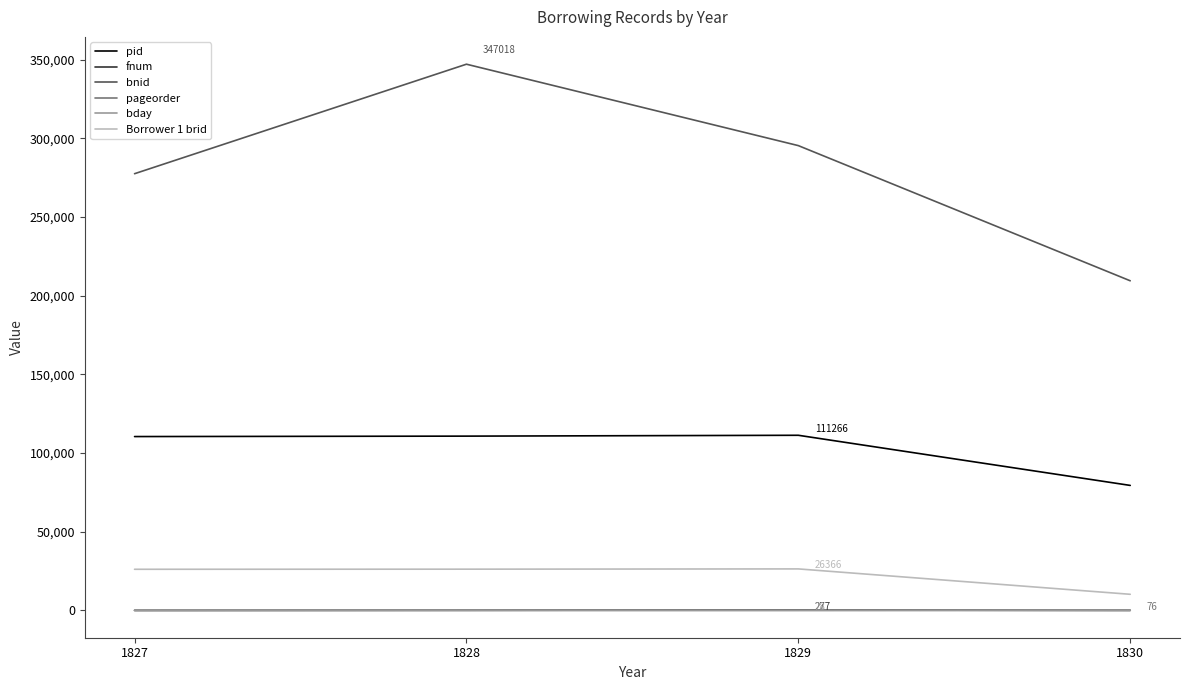

Where do fnum and pageorder first cross each other?

1827 and 1828